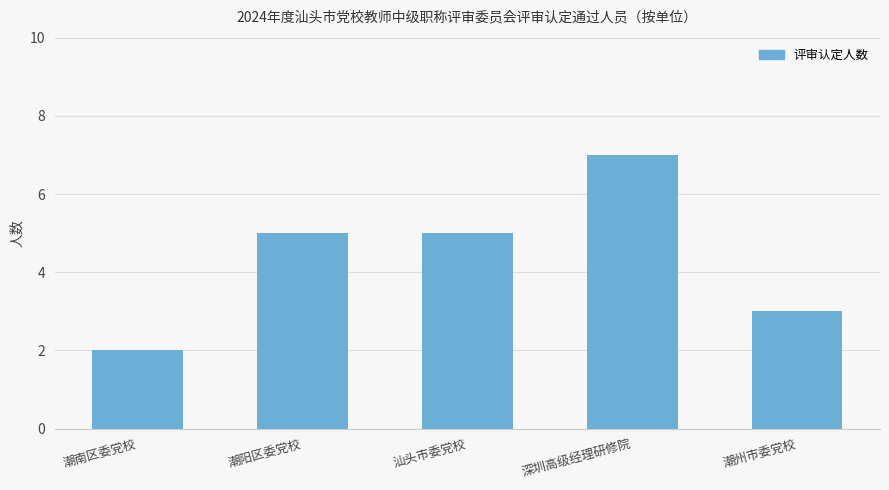

Reading left to right, extract all data points from this chart.

潮南区委党校=2	潮阳区委党校=5	汕头市委党校=5	深圳高级经理研修院=7	潮州市委党校=3